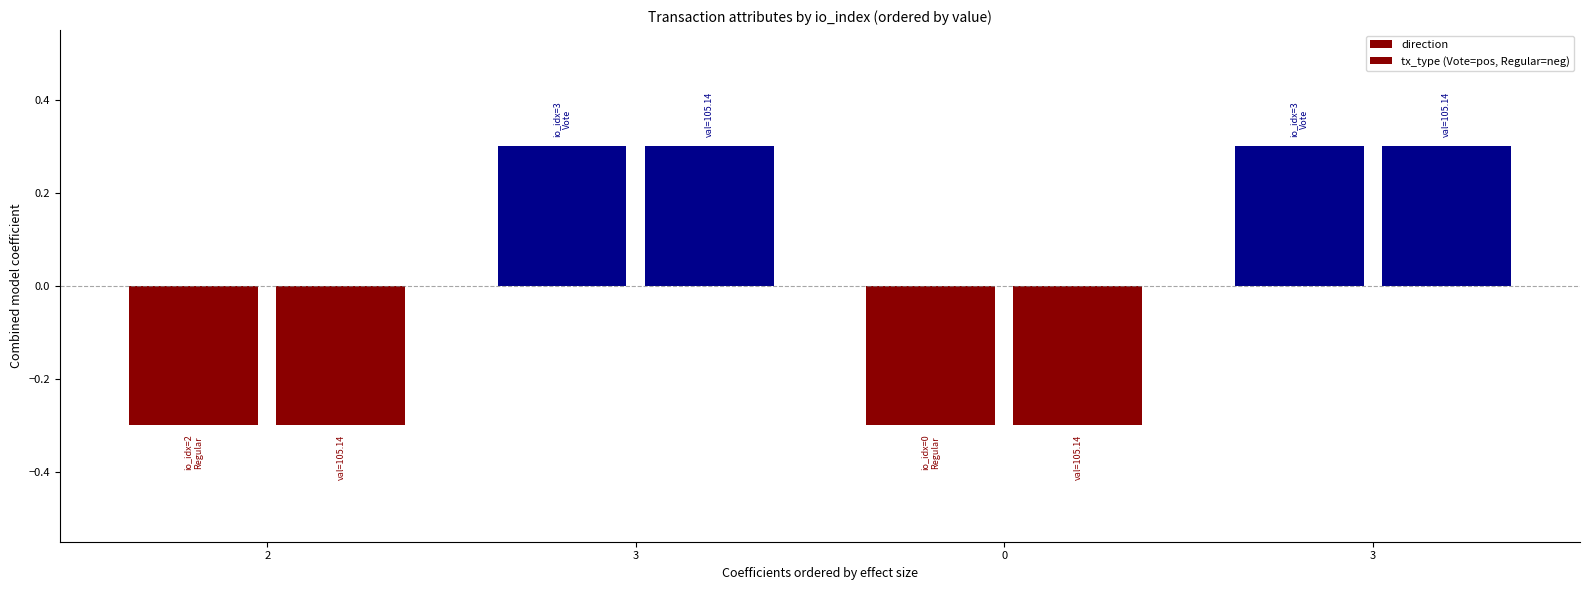

Does the chart contain stacked bars?

No